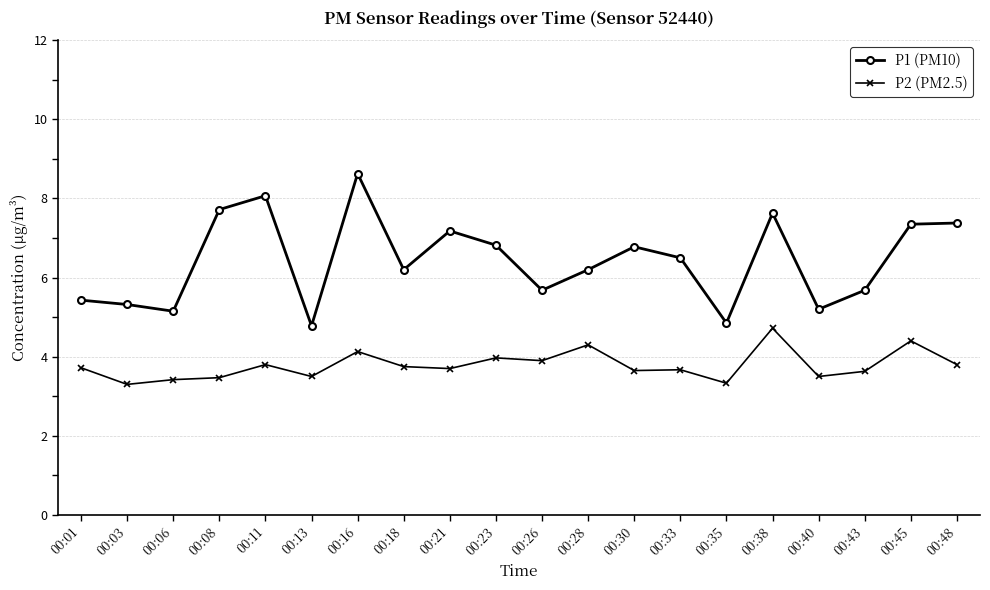

Is it true that P2 (PM2.5) equals 3.8 at 00:18?

True